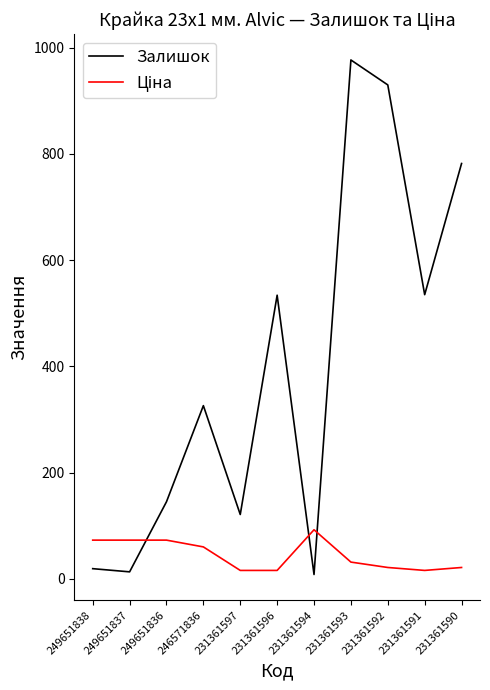

Is this an area chart (filled region under the line)?

No